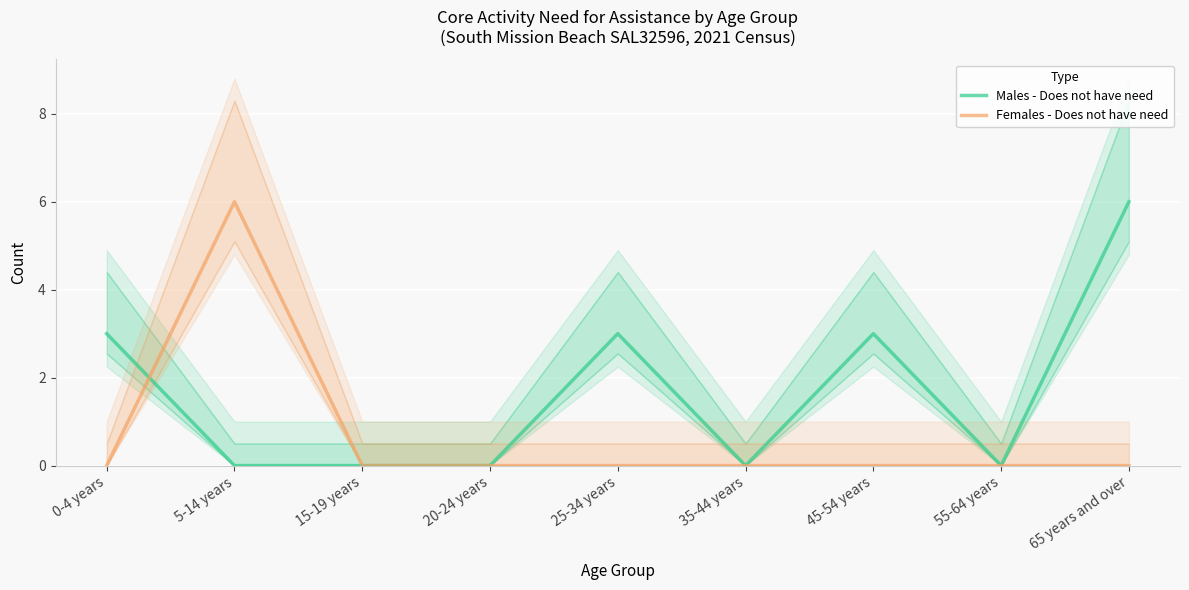

What are all the series names shown in the legend?

Males - Does not have need, Females - Does not have need